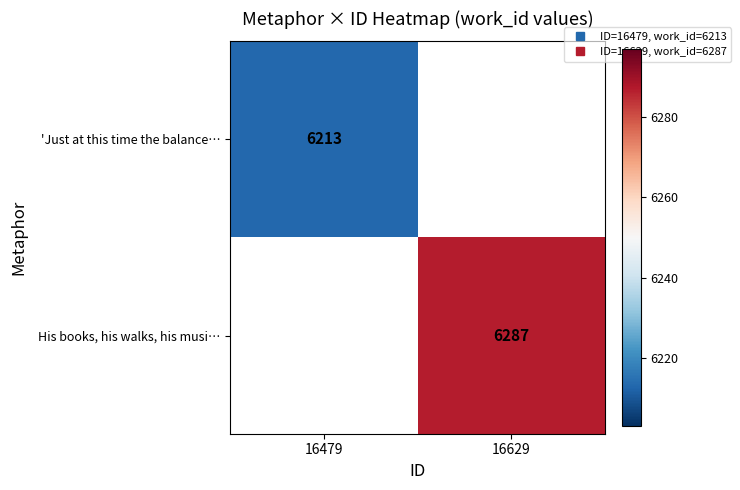

Which series has the widest spread of values?

'Just at this time the balance…